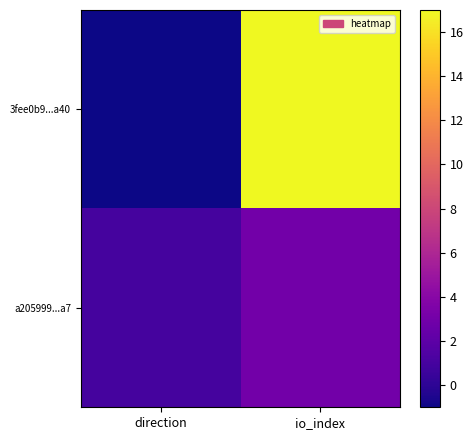

At which category does the chart reach its minimum across all series?

direction